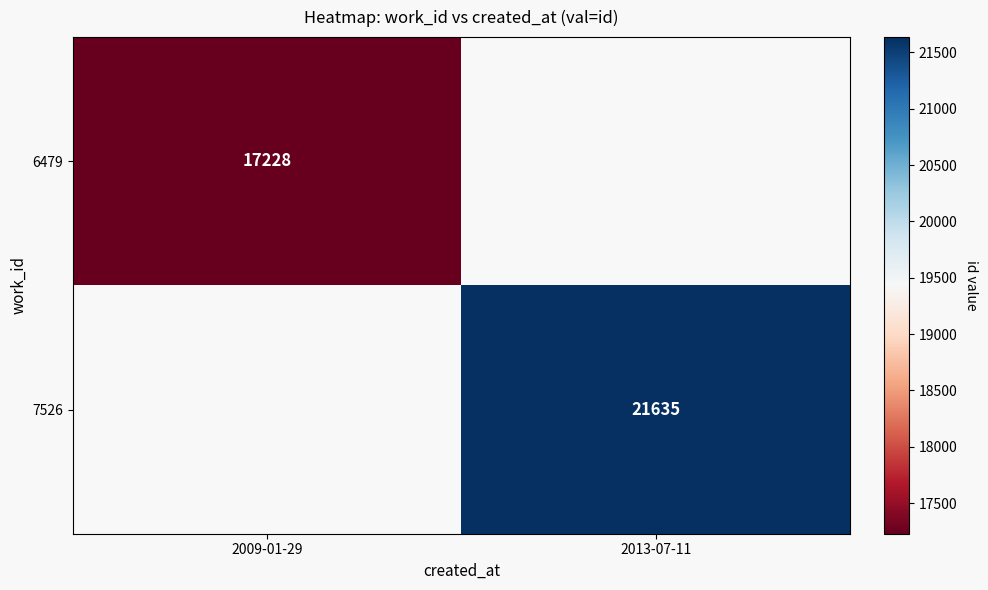

The value of 6479 at 2009-01-29 is 27064. True or false?

False